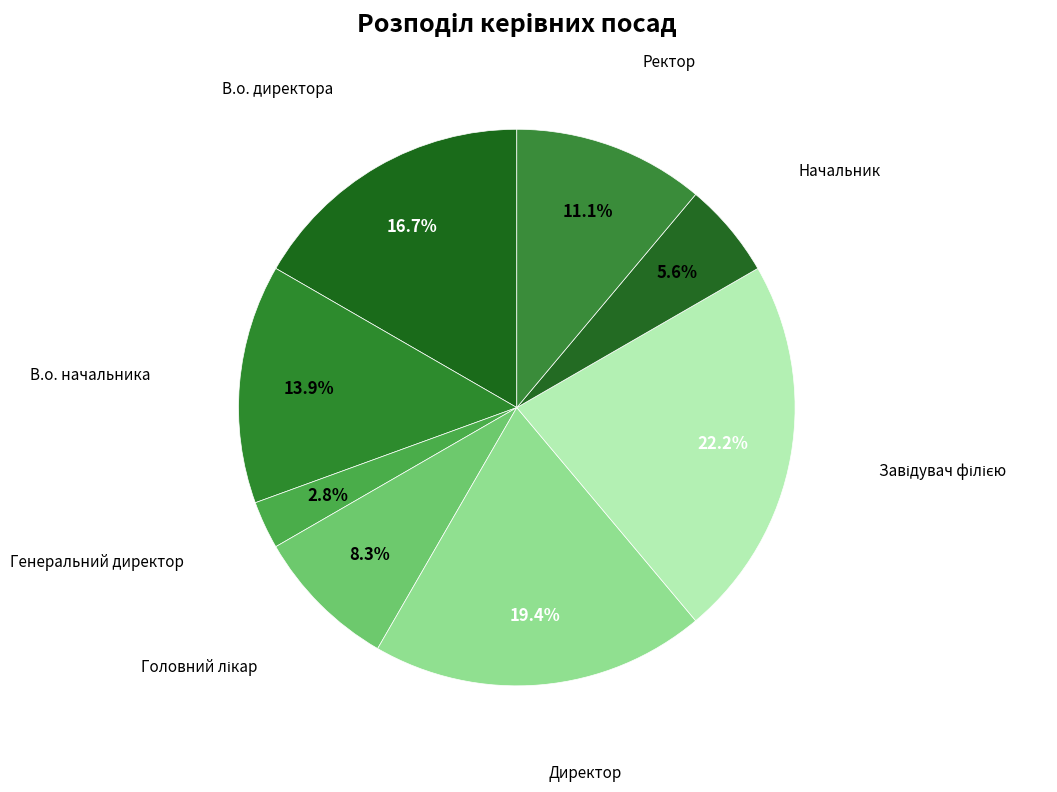

Is there a majority slice in this chart?

No